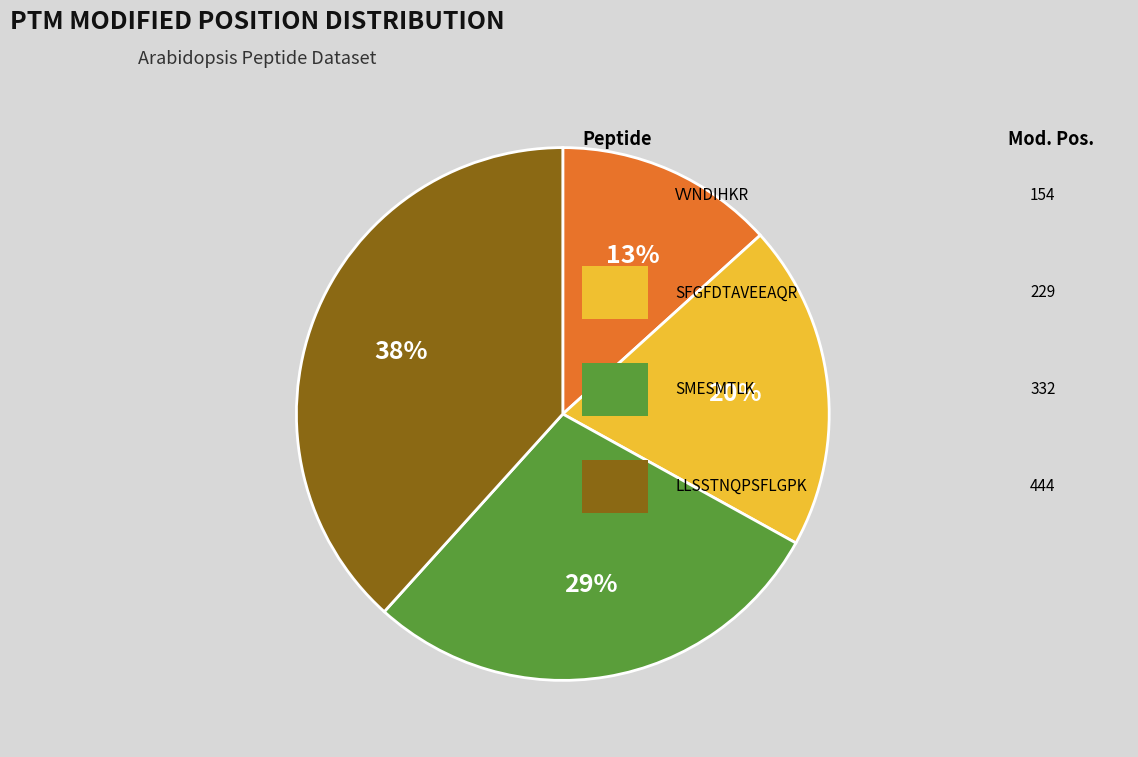

How many slices are in this pie chart?

4